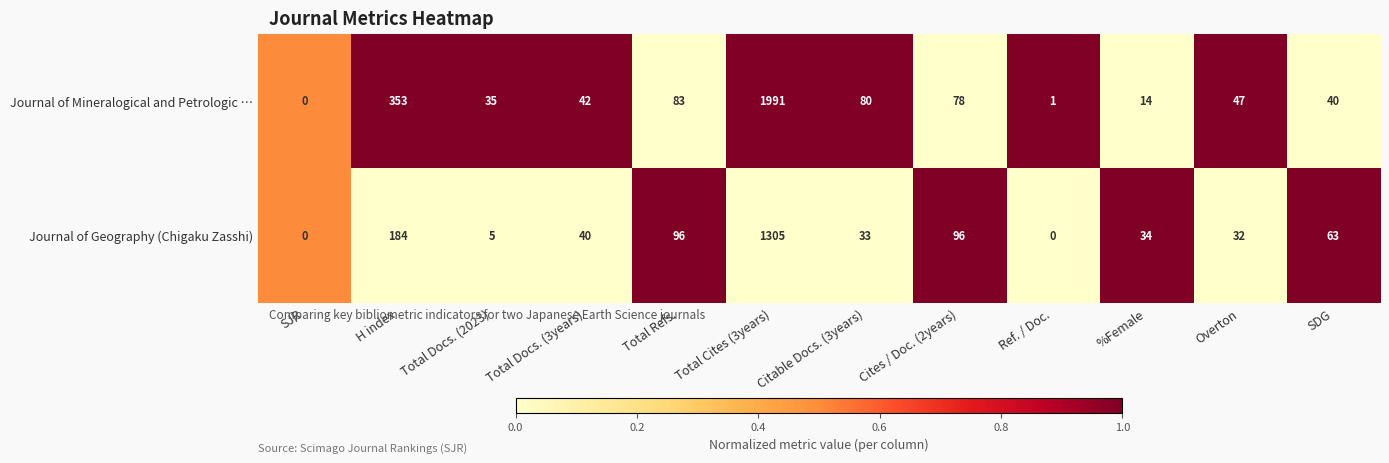

At %Female, list the series in order from smallest to largest.

Journal of Mineralogical and Petrologic …, Journal of Geography (Chigaku Zasshi)